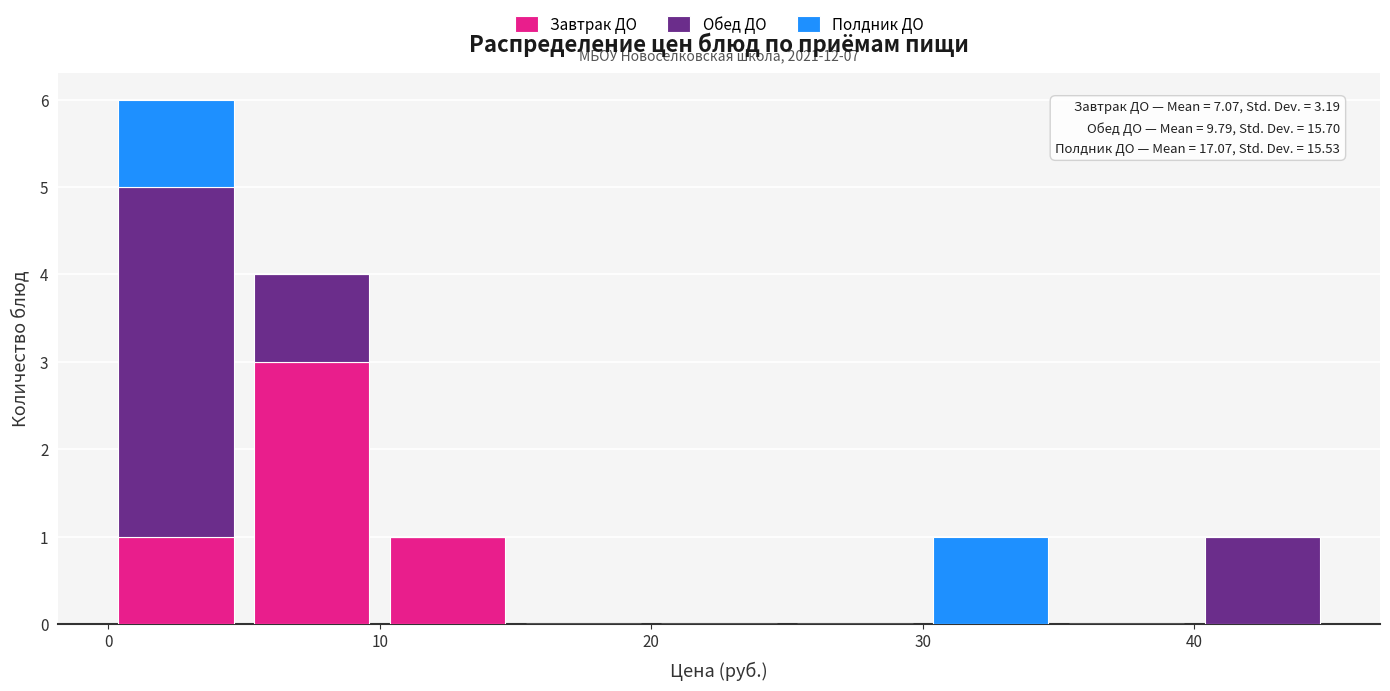

Which range on the x-axis has the tallest stacked bar (by total height)?

0 to 5